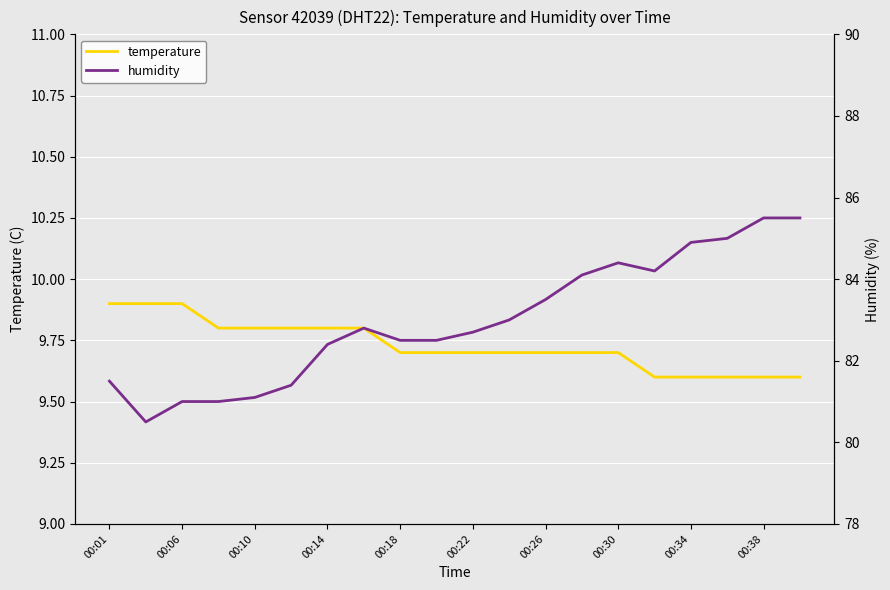

True or false: humidity and temperature intersect in this chart.

False